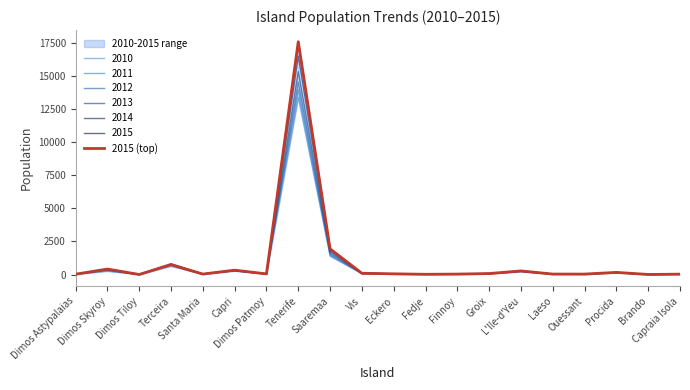

Reading left to right, transcribe all the data shown in this chart.

29	417	7	752	38	332	52	17580	1942	99	56	21	36	77	275	37	36	164	8	31